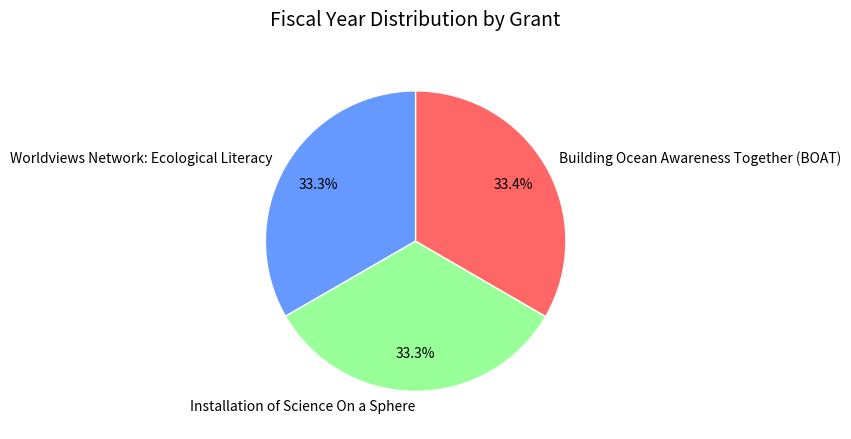

Count the number of slices in the pie.

3